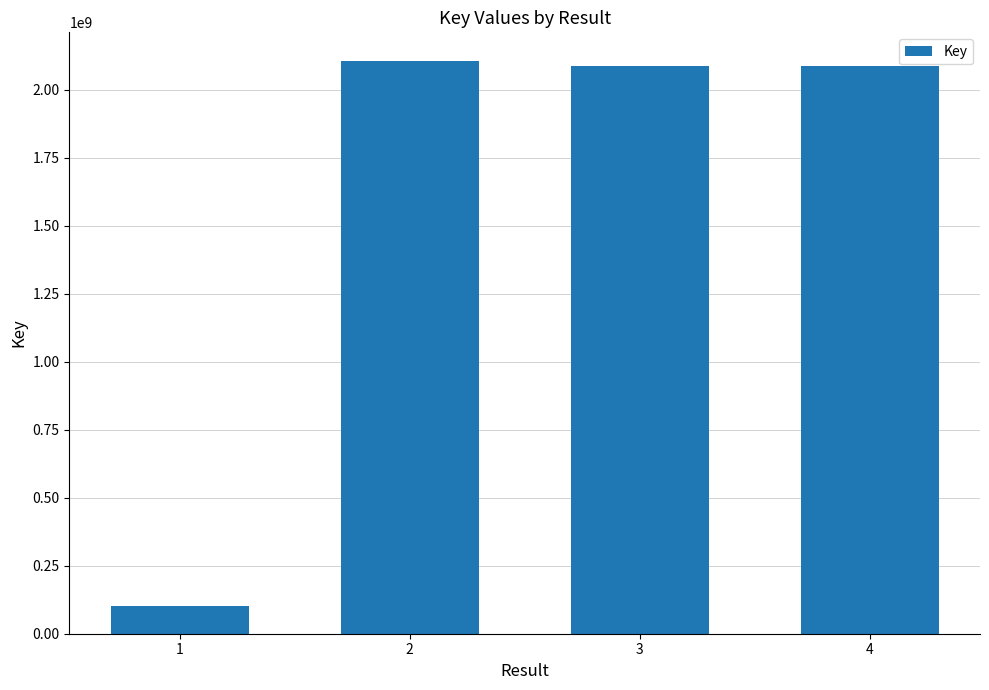

Between 3 and 1, which is larger?

3